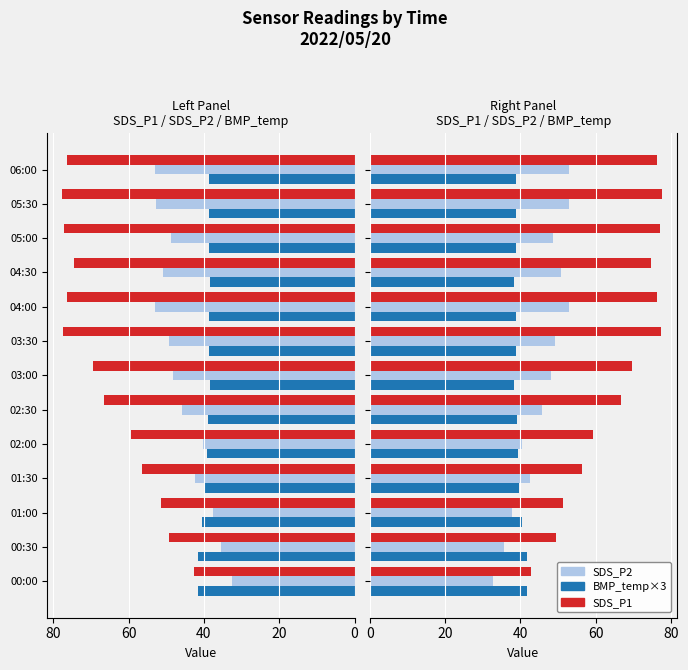

What is the difference between the SDS_P2 values at 06:00 and 03:30?

3.6